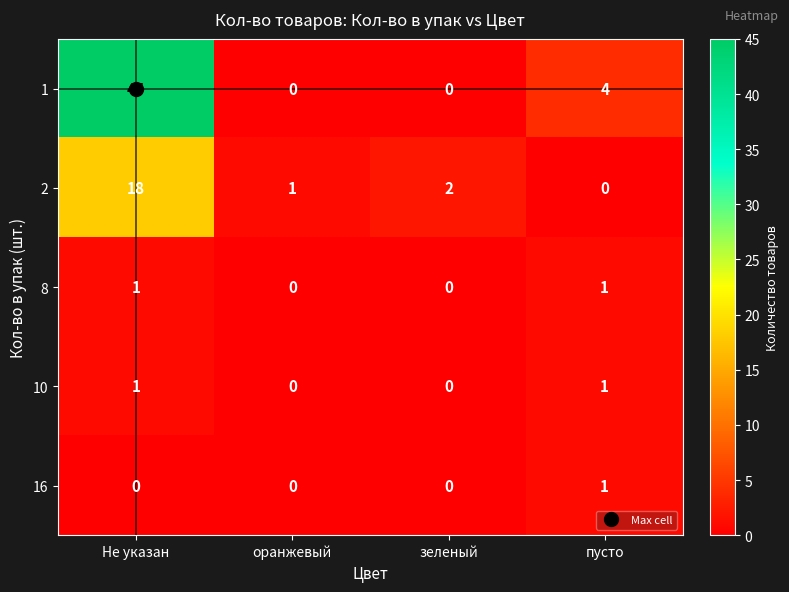

At which category does the chart reach its peak across all series?

Не указан